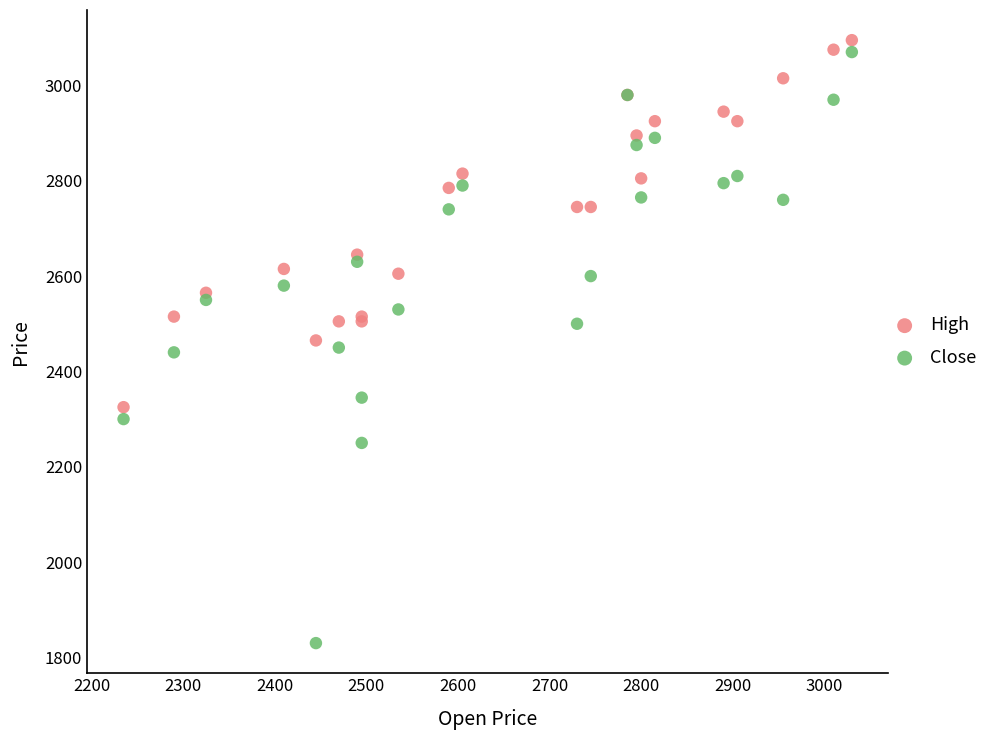

Which series has the largest Y range (max minus min)?

Close